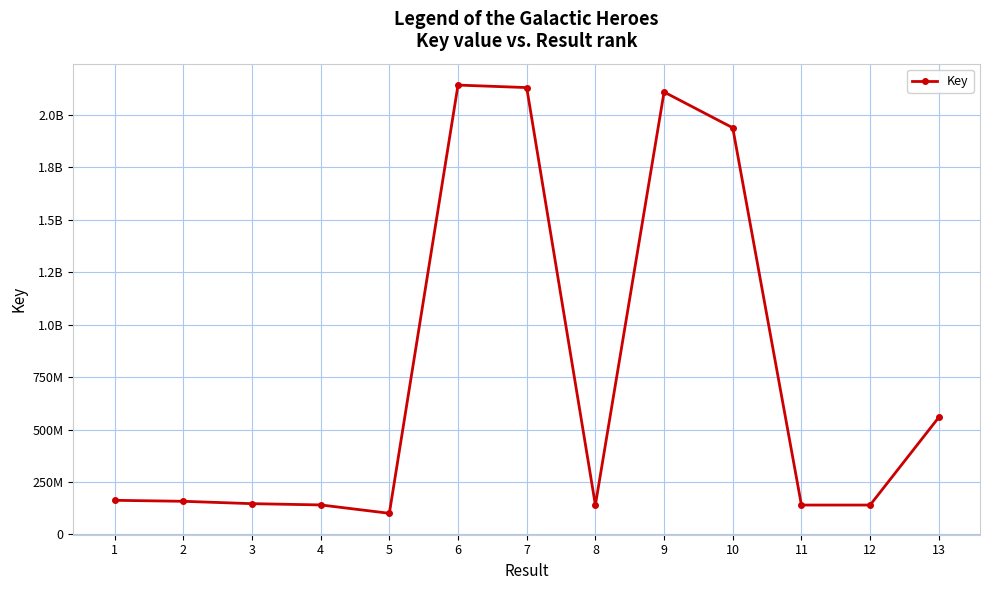

Is this an area chart (filled region under the line)?

No